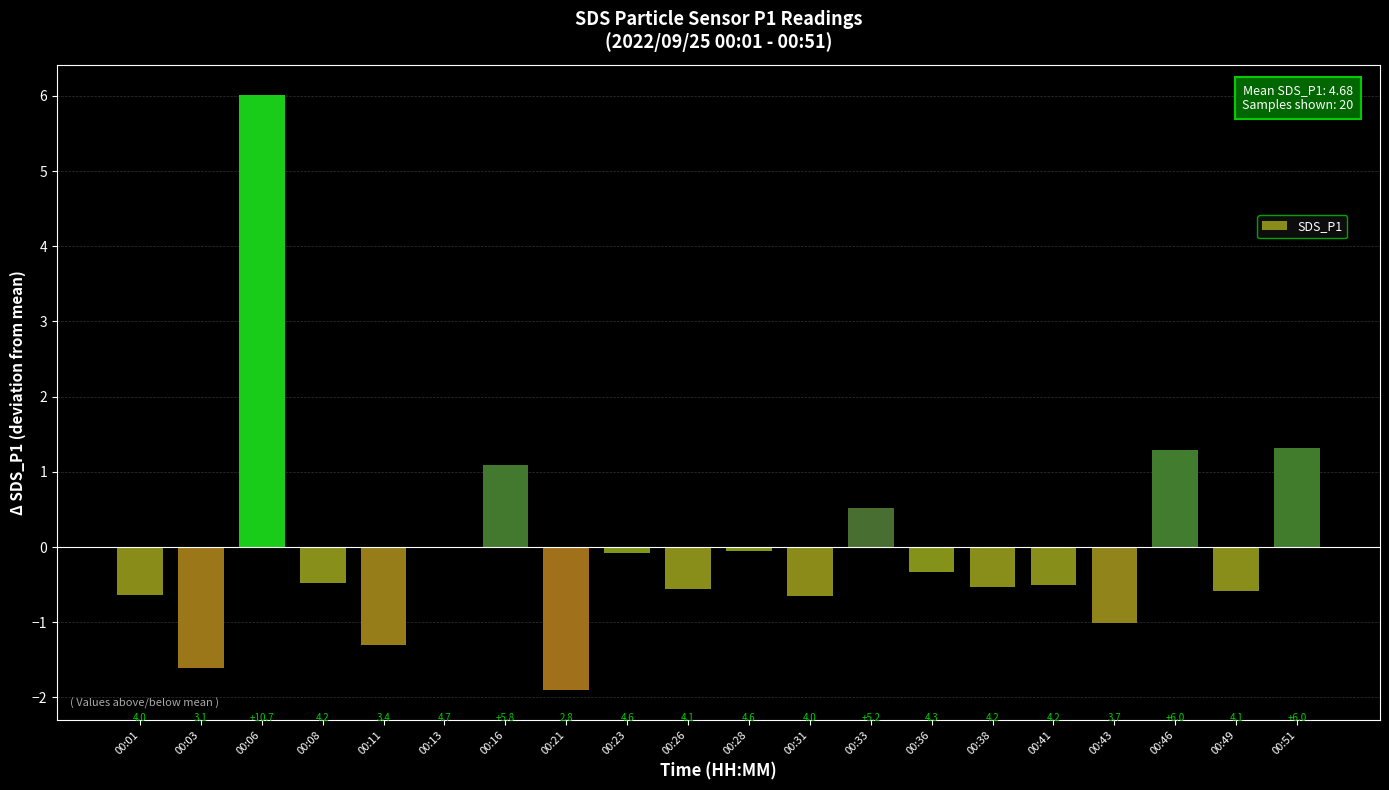

The value at 00:38 is -0.5. True or false?

True